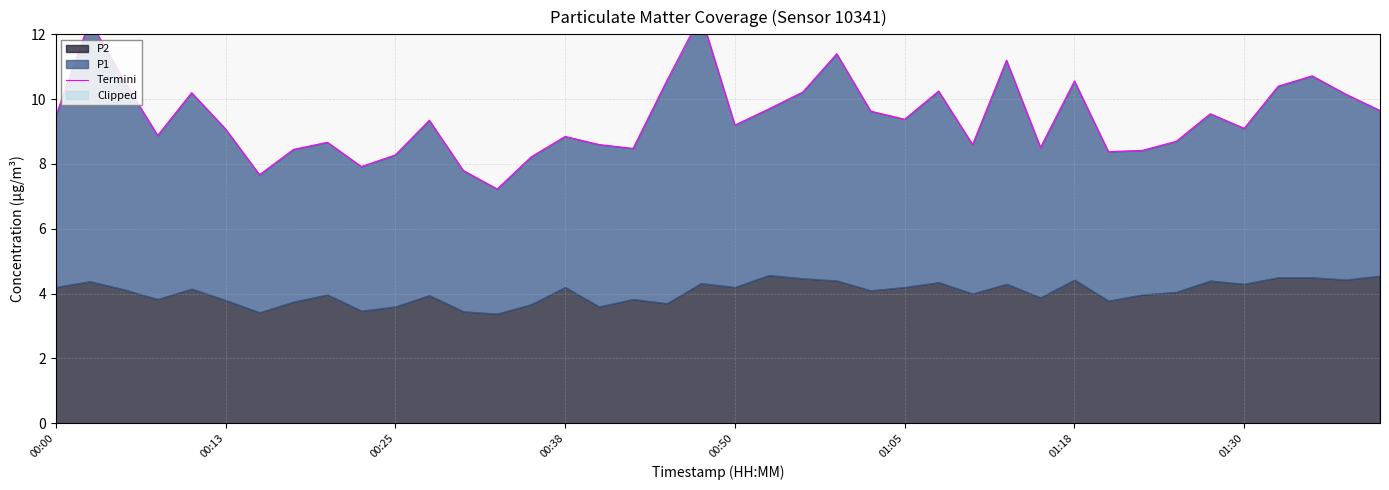

Is it true that the value at 01:18 is 10.6?

True